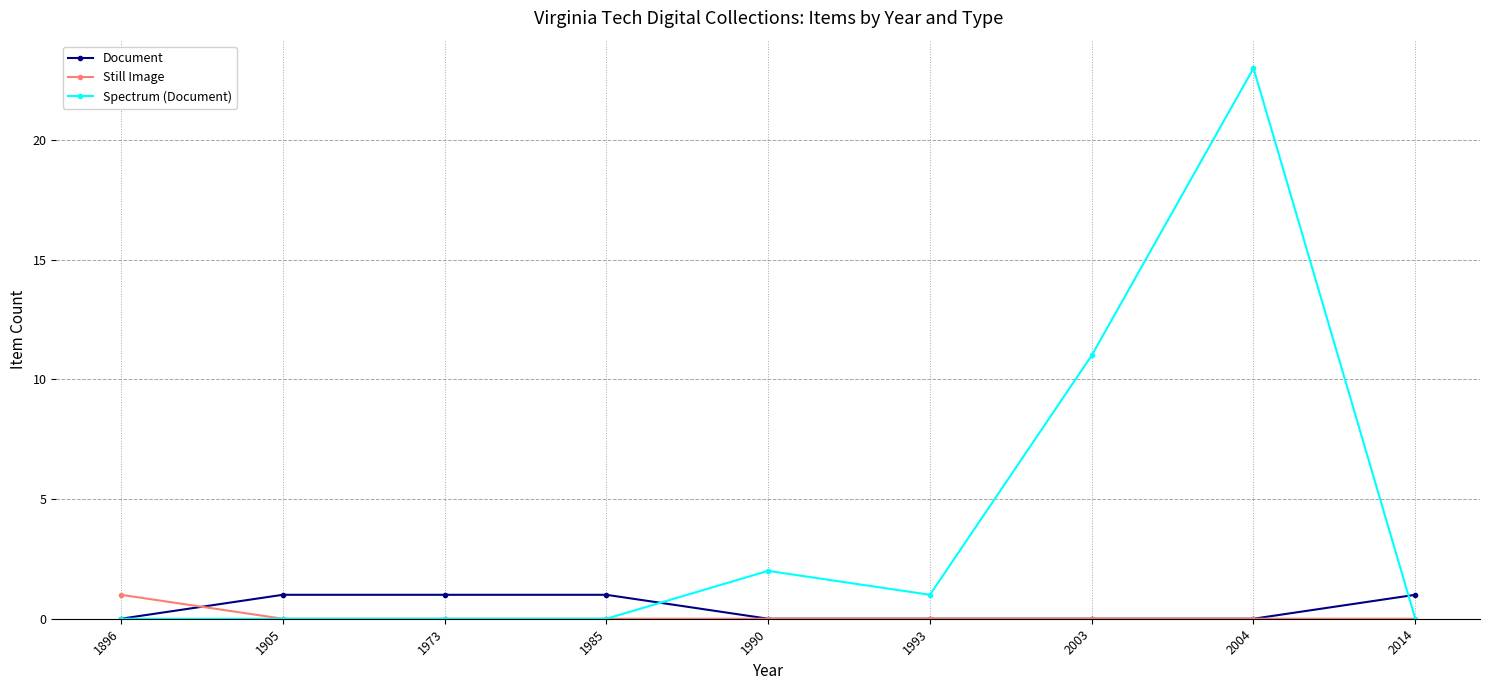

Which category has the highest value in the Spectrum (Document) series?

2004